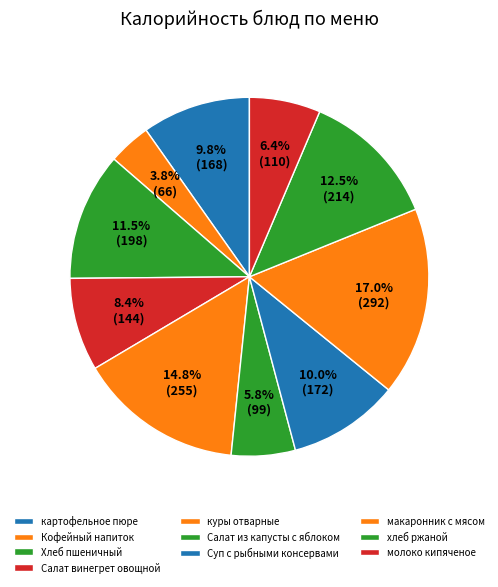

What percentage is the хлеб ржаной slice, to the nearest percent?

12%